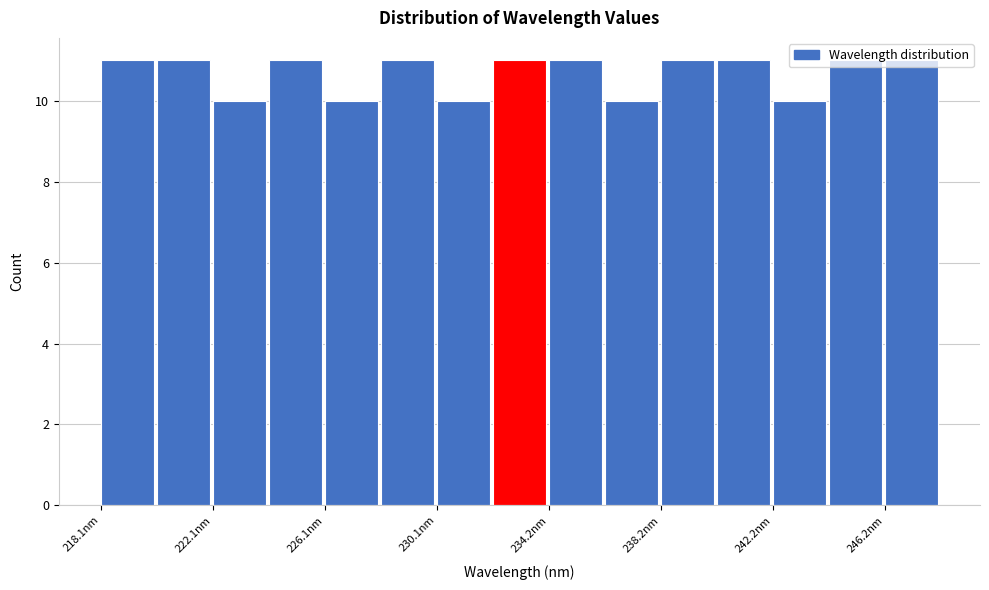

How tall is the bar that spans 232.0 to 234.0 on the x-axis? Neither the bar edges nor the heights are printed on the chart, so give them approximately, as read against the axes.

11